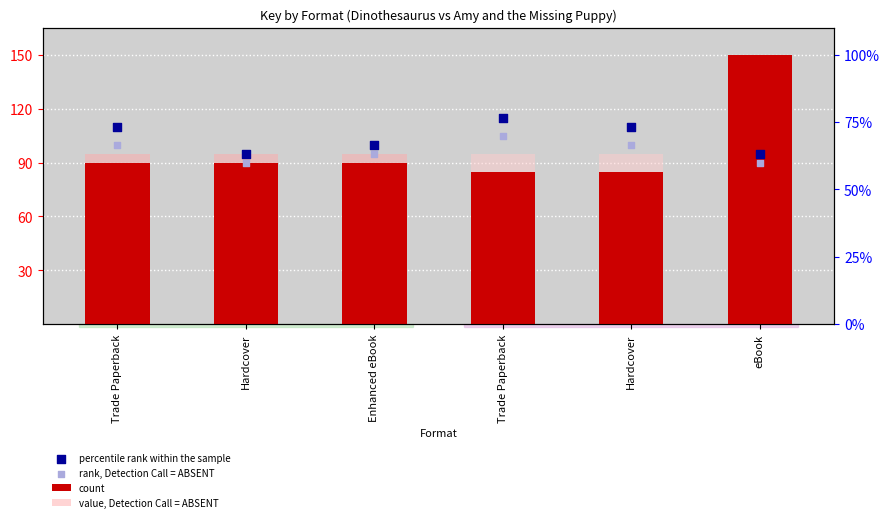

Which series reaches the minimum Y coordinate?

rank, Detection Call = ABSENT